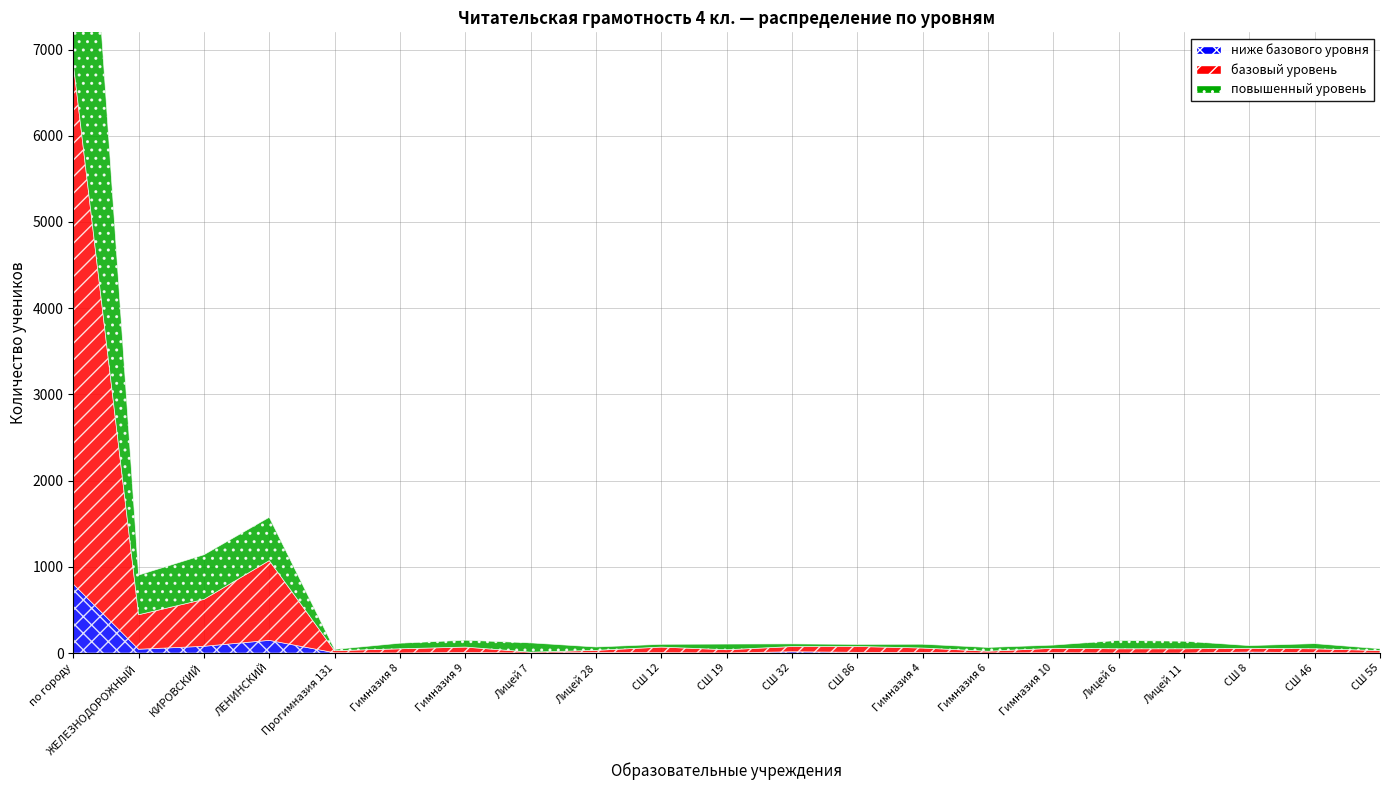

At which category does повышенный уровень reach its first local valley?

ЖЕЛЕЗНОДОРОЖНЫЙ